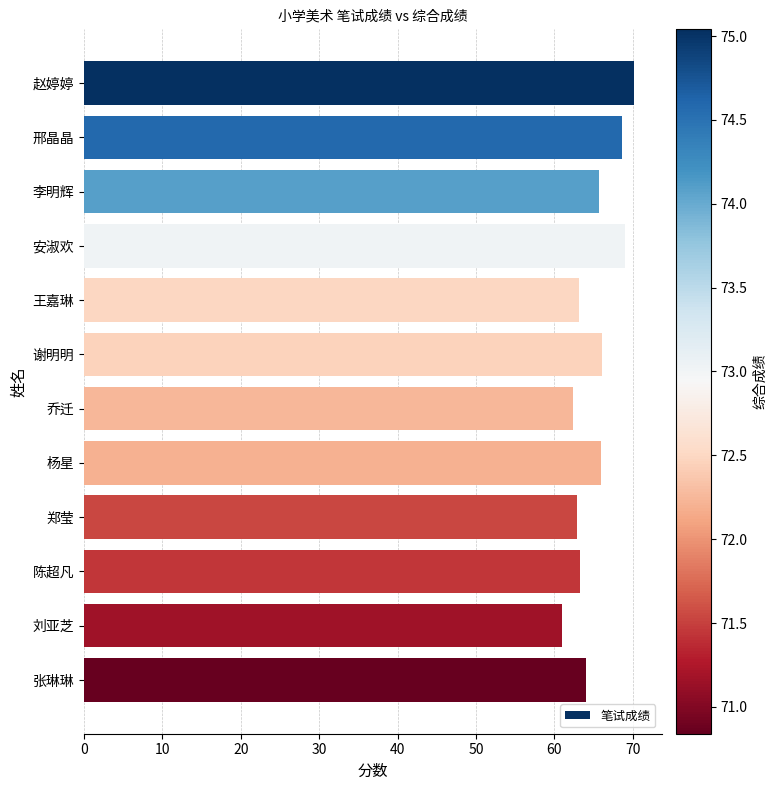

What is the maximum value shown in the chart?

70.2